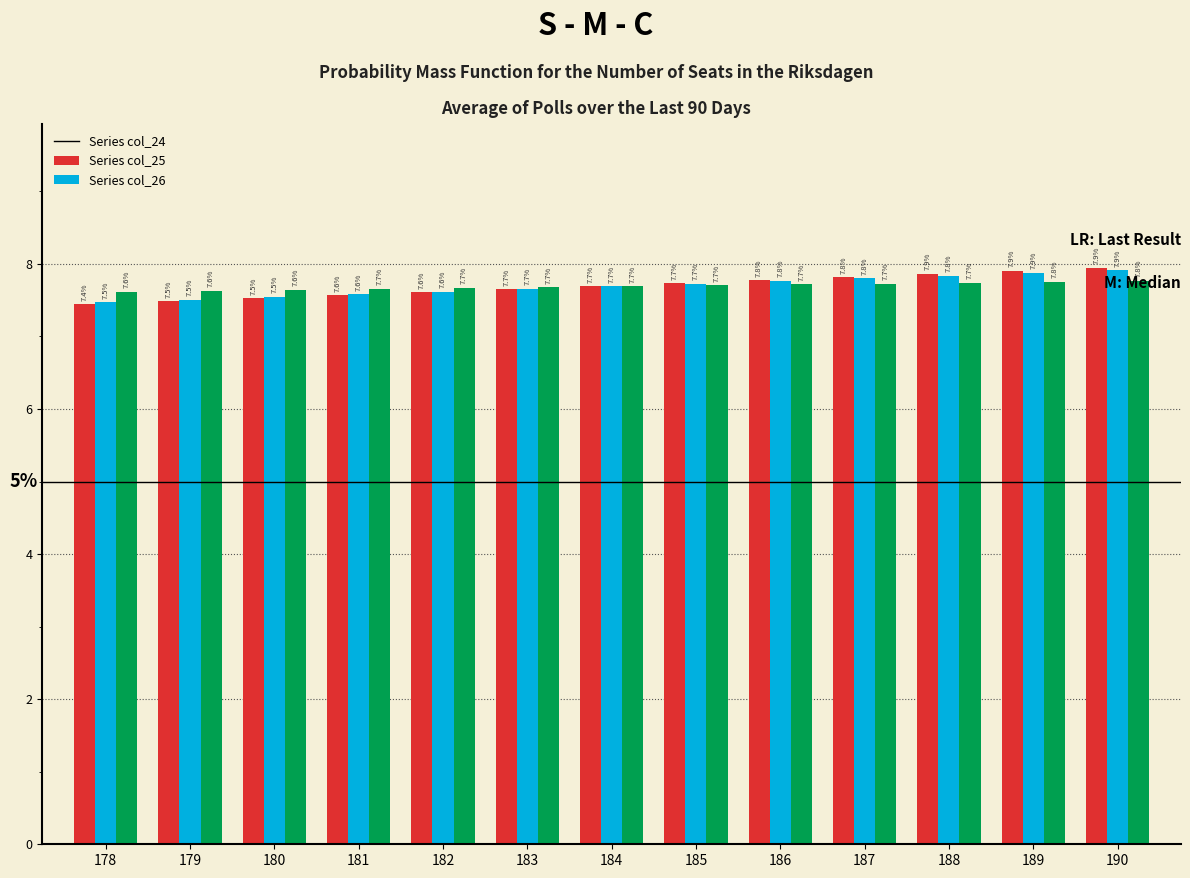

What is the maximum value shown in the chart?

7.9